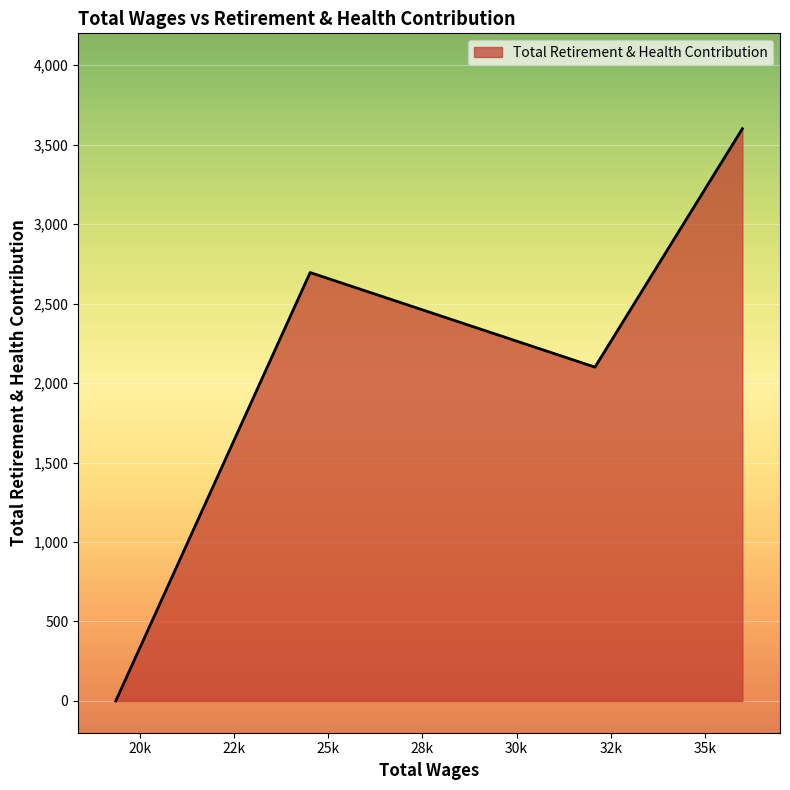

True or false: there are more than 0 points higher than both neighbors.

True